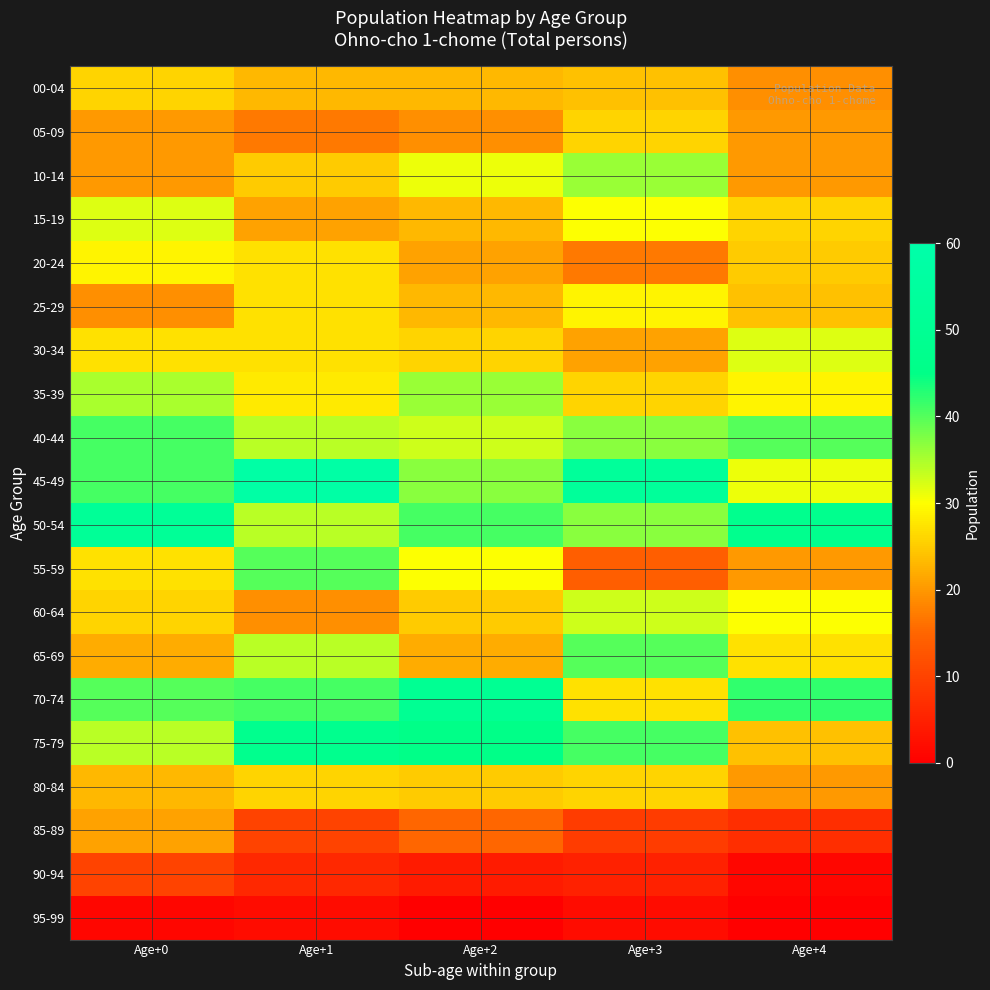

At how many categories does at least one series exceed 49?

4